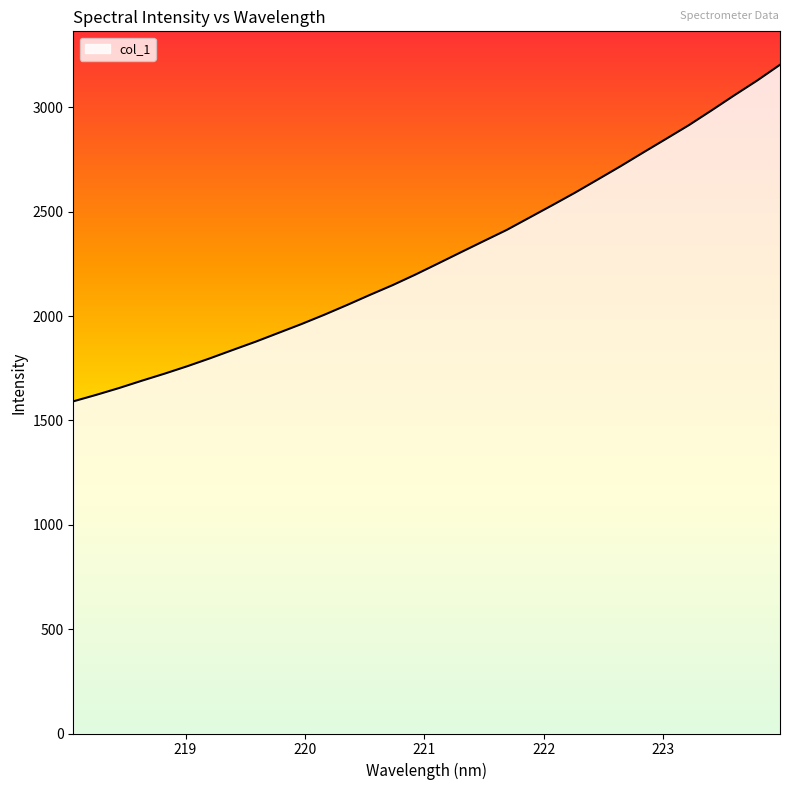

What is the difference between the maximum and minimum values?

1613.0